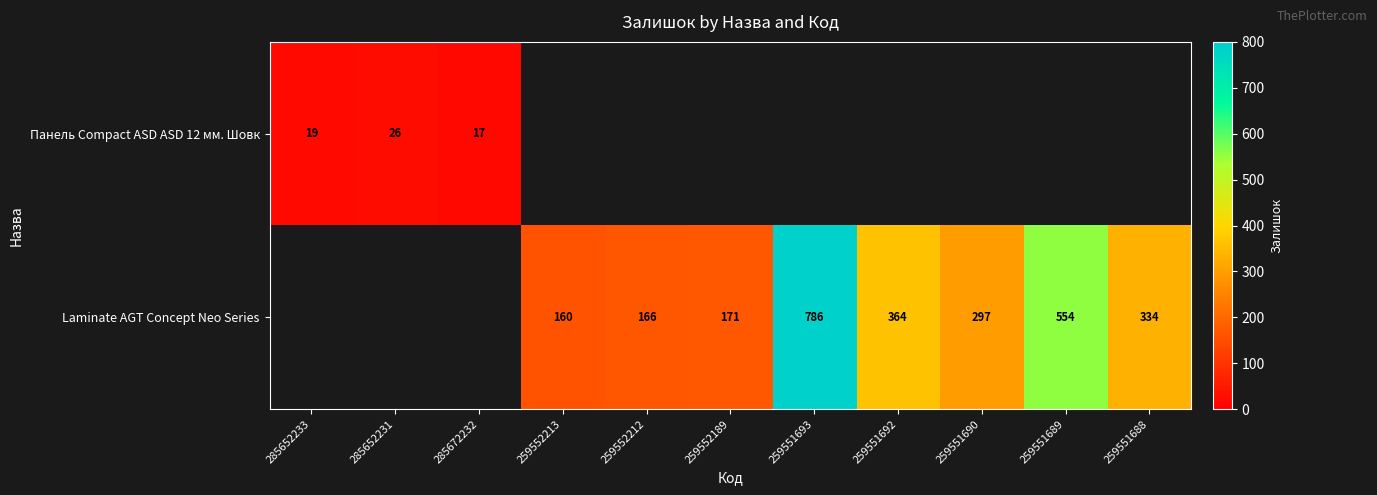

Is it true that Laminate AGT Concept Neo Series equals 238 at 259552212?

False